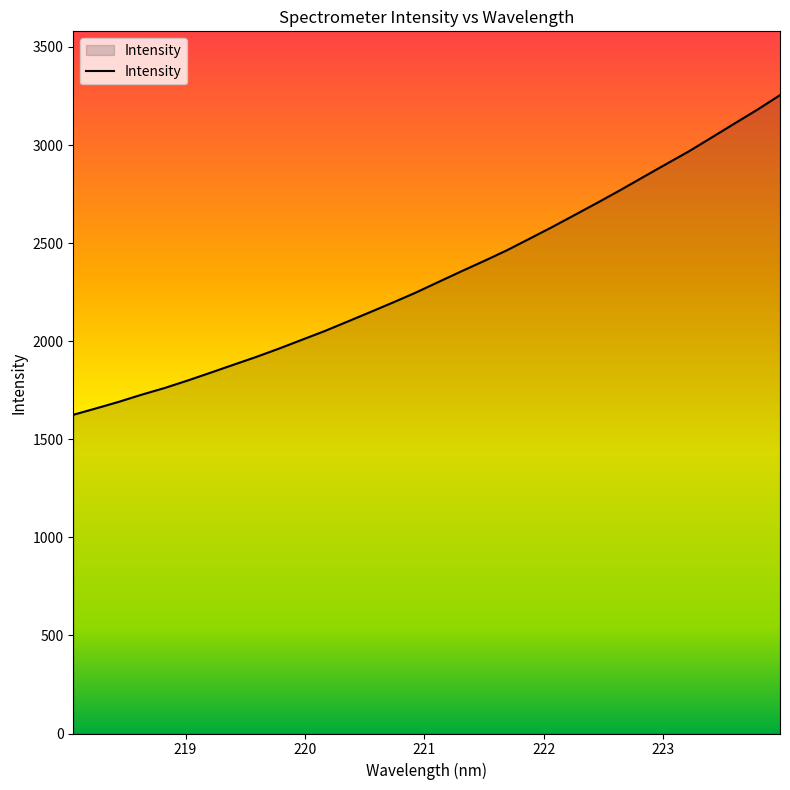

What is the maximum value shown in the chart?

3254.1